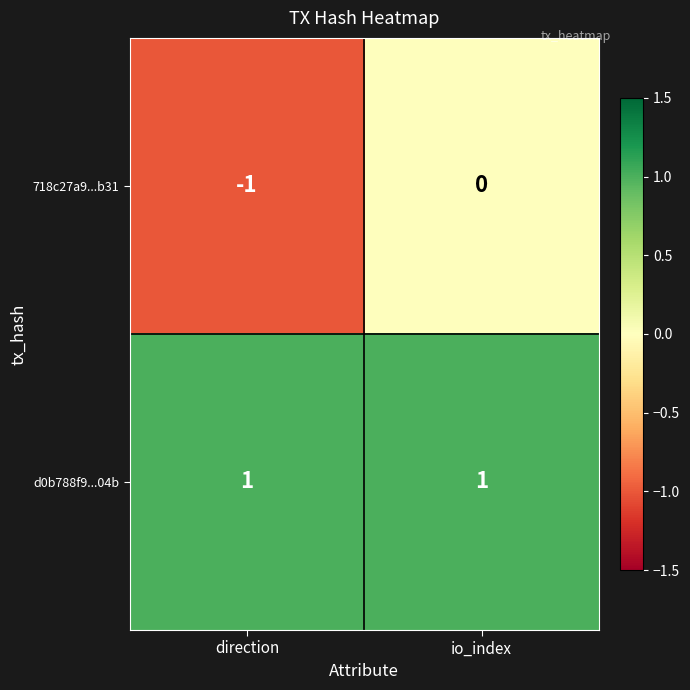

Which category has the lowest value across all series?

direction